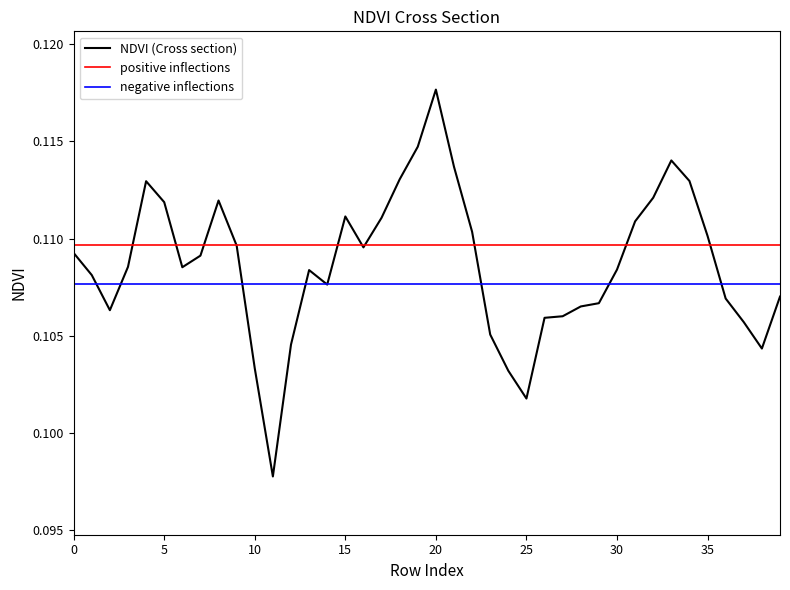

At which label does NDVI (Cross section) reach its peak?

20